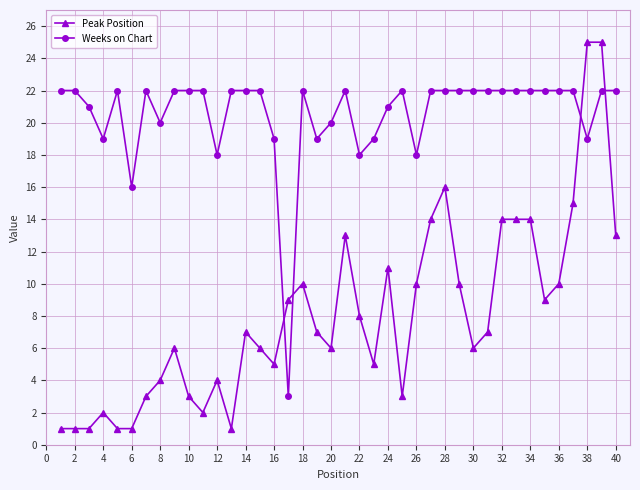

At how many categories does at least one series exceed 24?

2